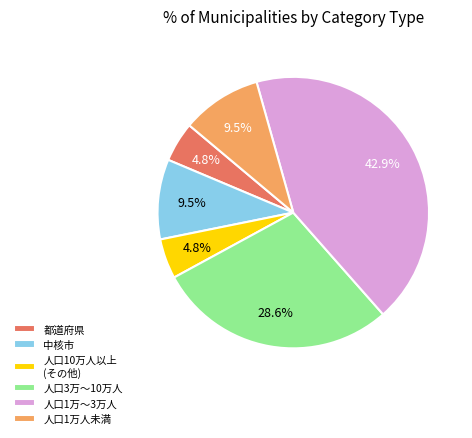

Combined, do 都道府県 and 人口10万人以上 (その他) account for over 50%?

No